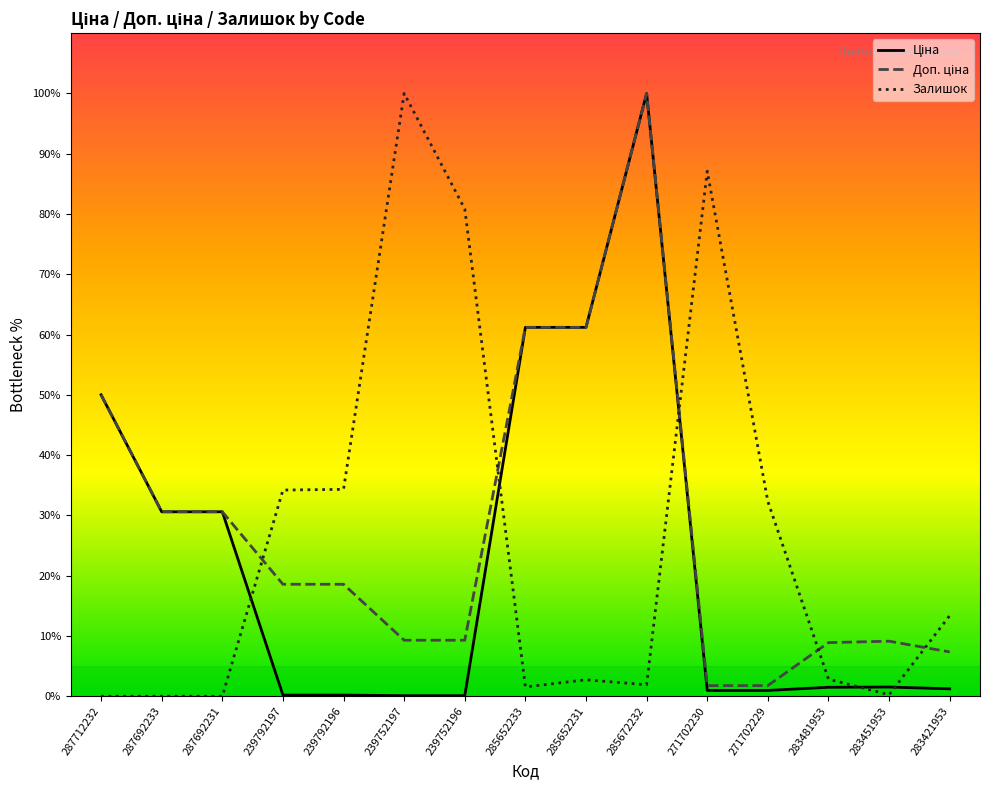

At which category is the sum across all series the highest?

285672232